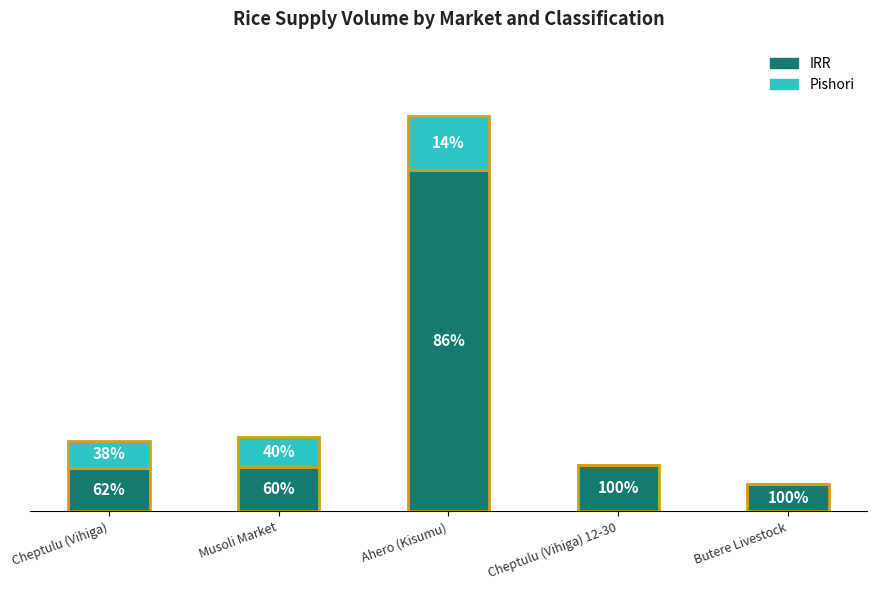

Are the bars horizontal?

No